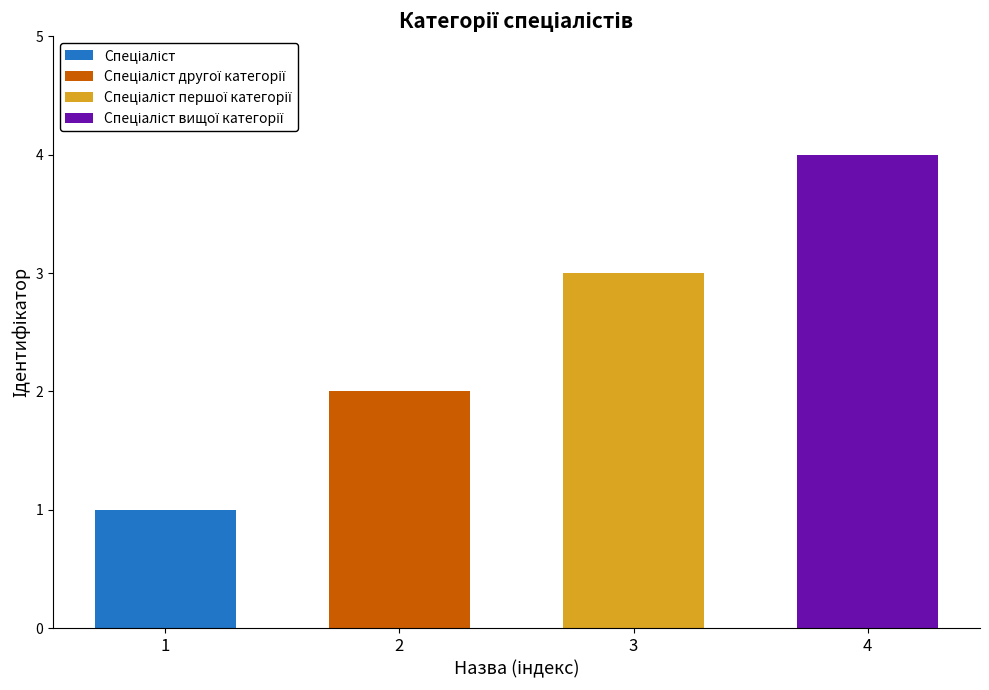

Count the number of categories in the chart.

4